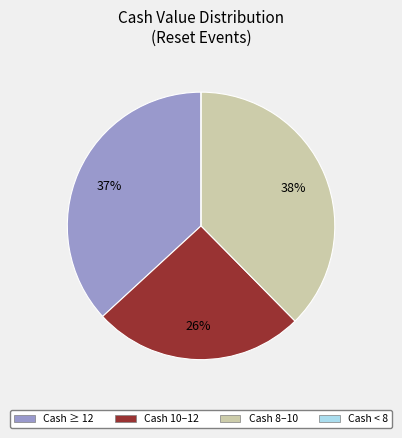

Is there any slice that represents more than half of the pie?

No